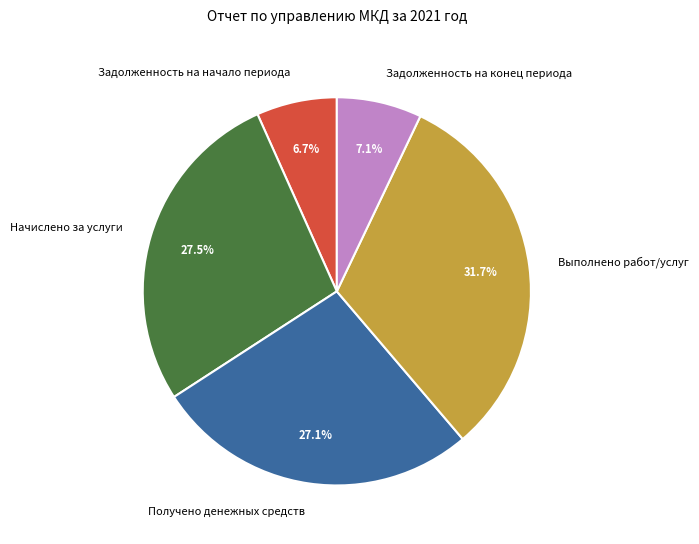

To the nearest percent, what portion does Получено денежных средств represent?

27%